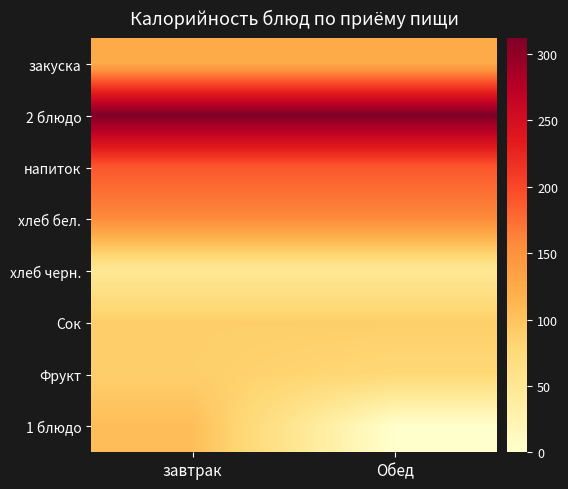

Reading left to right, extract all data points from this chart.

закуска: завтрак=124.0	Обед=124.0
2 блюдо: завтрак=312.0	Обед=312.0
напиток: завтрак=190.0	Обед=190.0
хлеб бел.: завтрак=157.0	Обед=157.0
хлеб черн.: завтрак=48.5	Обед=48.5
Сок: завтрак=88.0	Обед=88.0
Фрукт: завтрак=88.0	Обед=78.0
1 блюдо: завтрак=105.0	Обед=0.0